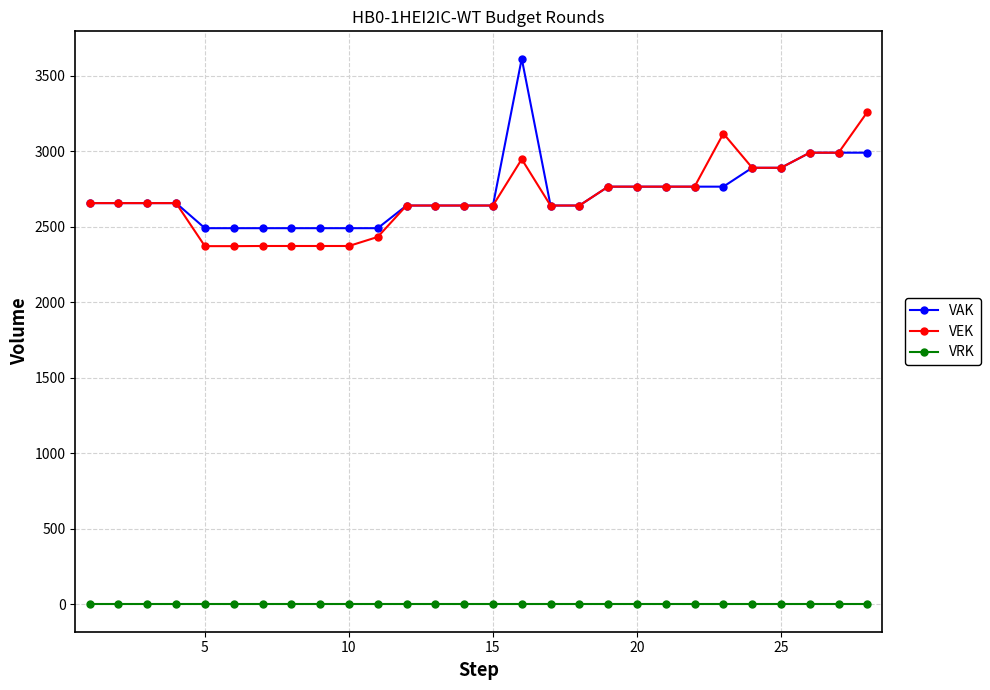

True or false: VRK and VEK intersect in this chart.

False